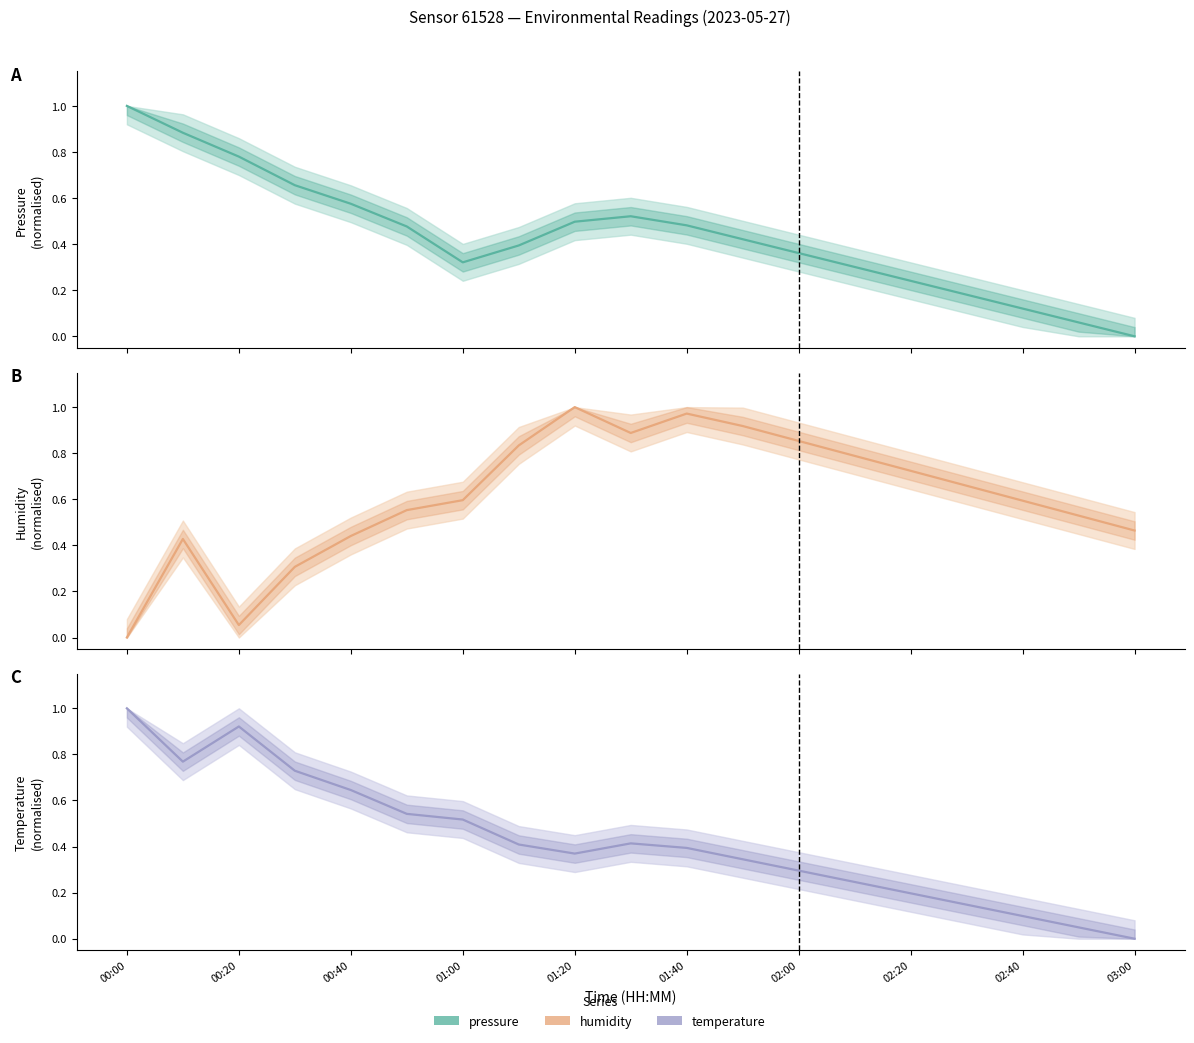

What is the value of the humidity point at the 18th from the left?

0.5